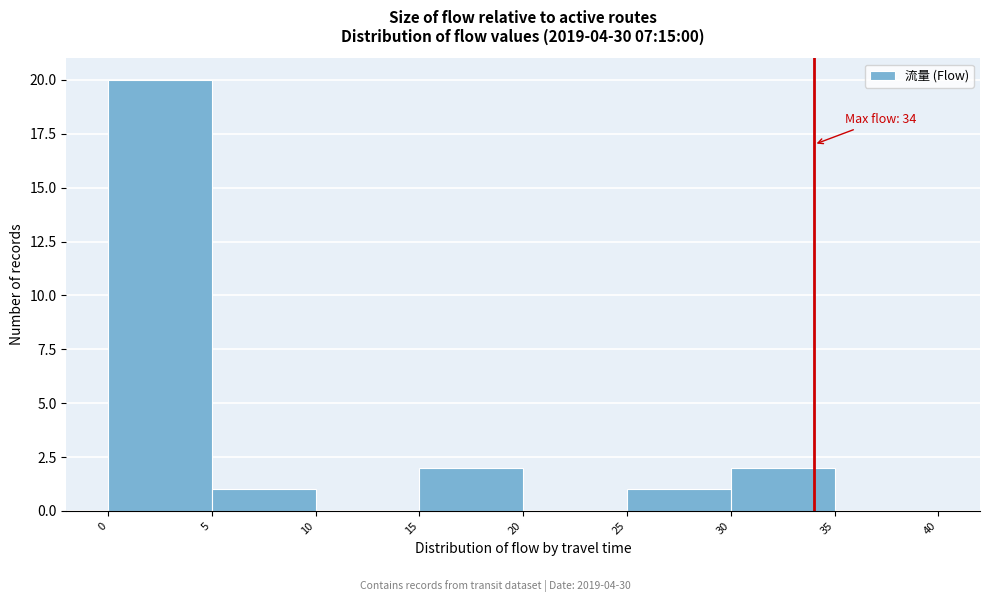

Which range on the x-axis has the tallest bar?

0 to 5